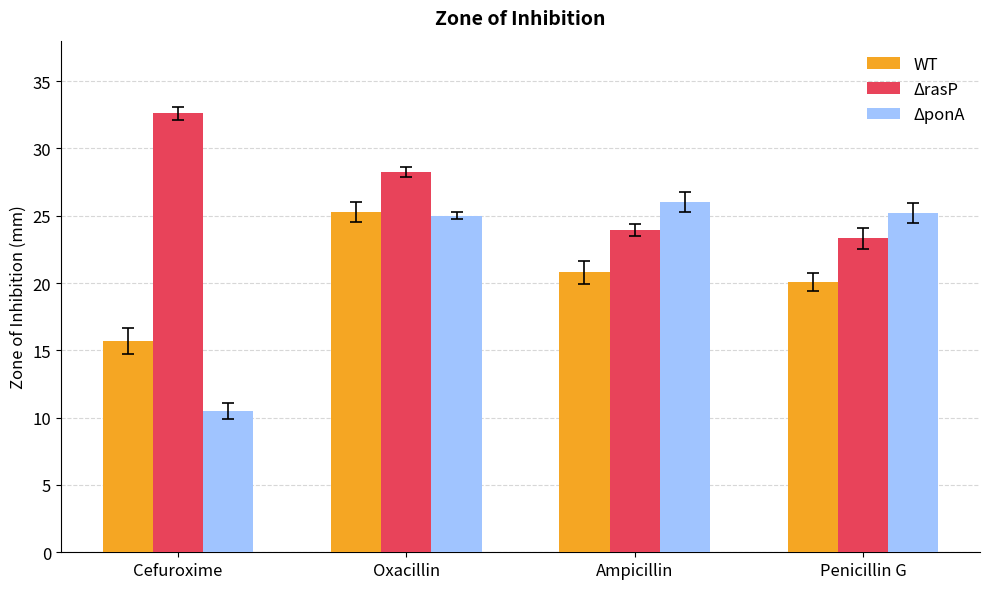

What is the smallest value displayed?

10.5